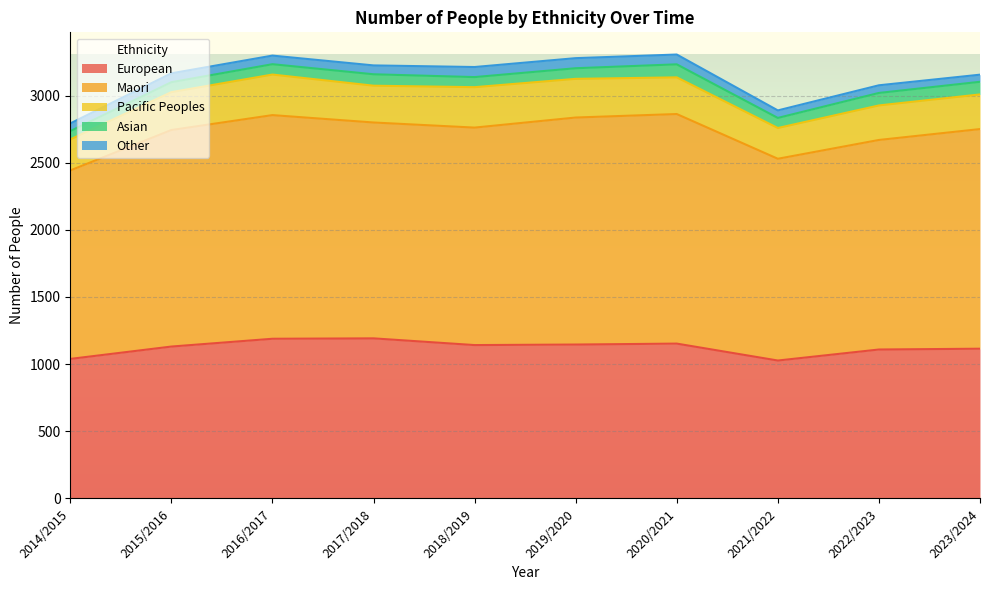

True or false: Other has more than 1 interior local peaks.

True